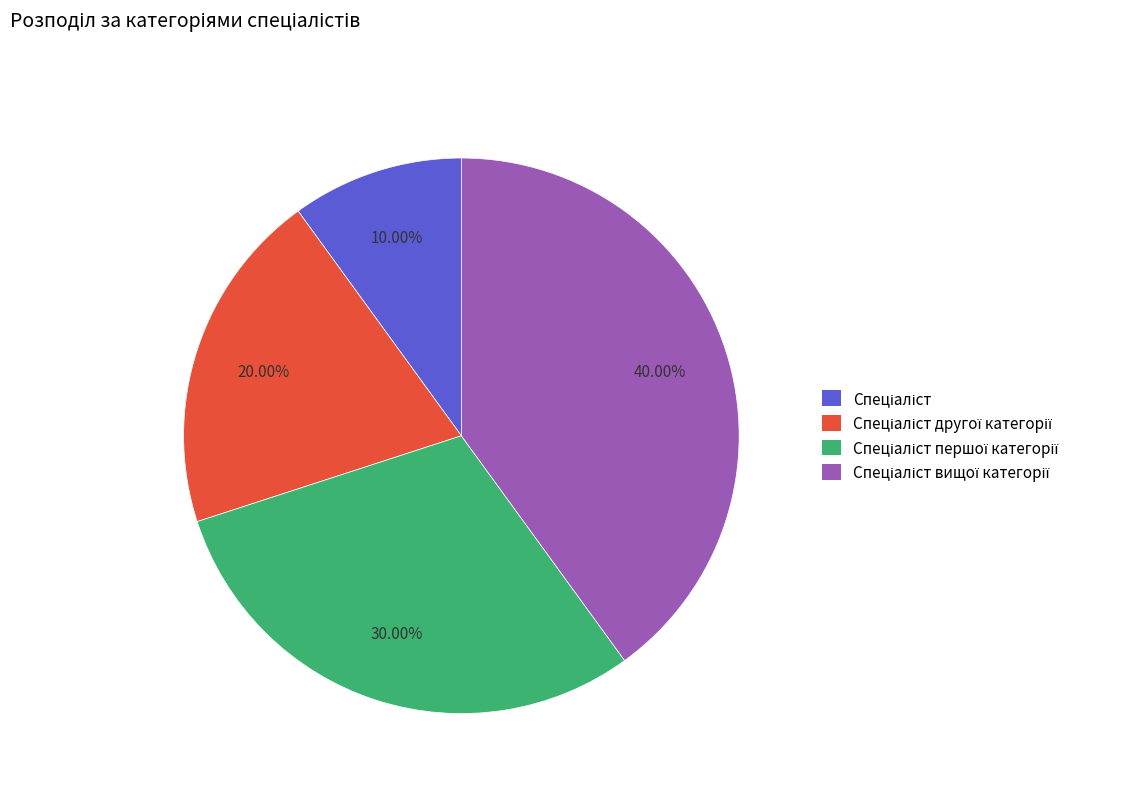

Is there a majority slice in this chart?

No